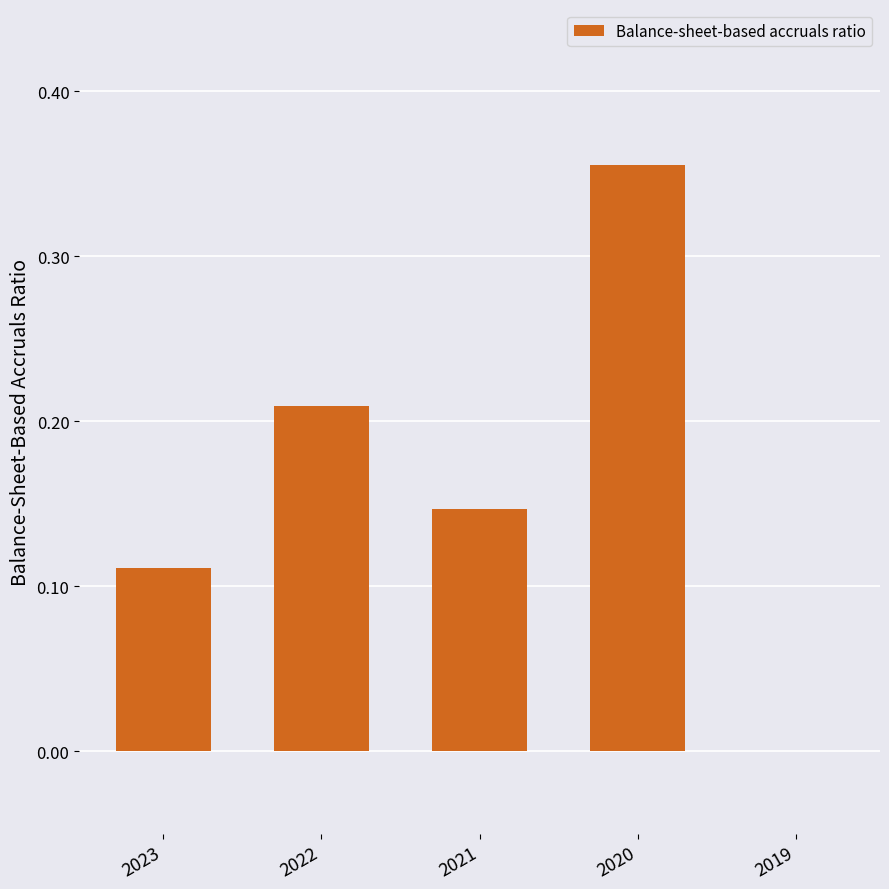

Count the number of categories in the chart.

5